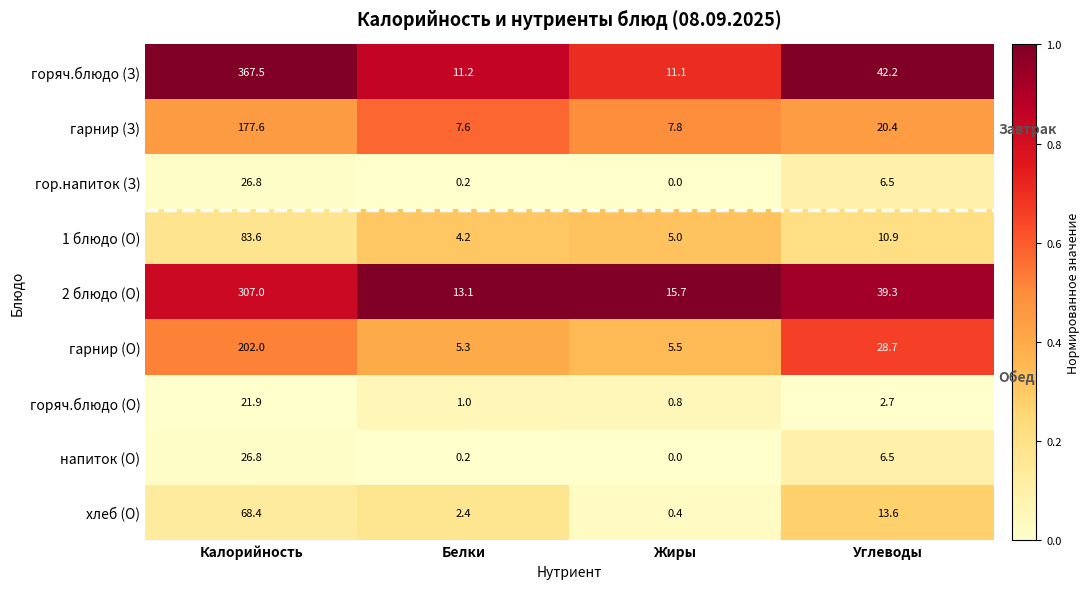

List the labels in order of гор.напиток (З) value, largest first.

Углеводы, Калорийность, Белки, Жиры